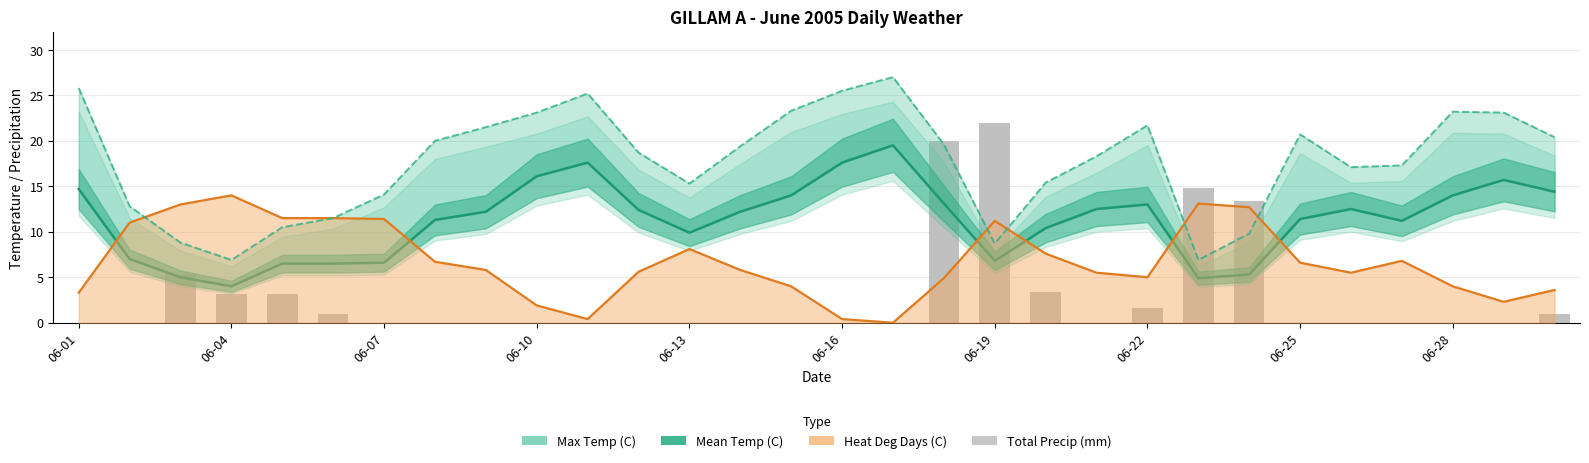

List the series in order of their peak value, lowest first.

Heat Deg Days (C), Mean Temp (C), Total Precip (mm), Max Temp (C)